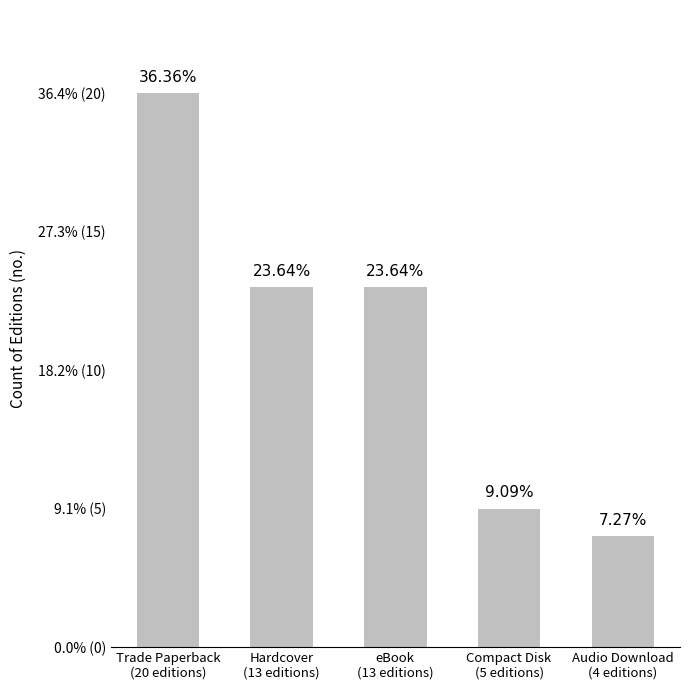

Does the chart contain any negative values?

No